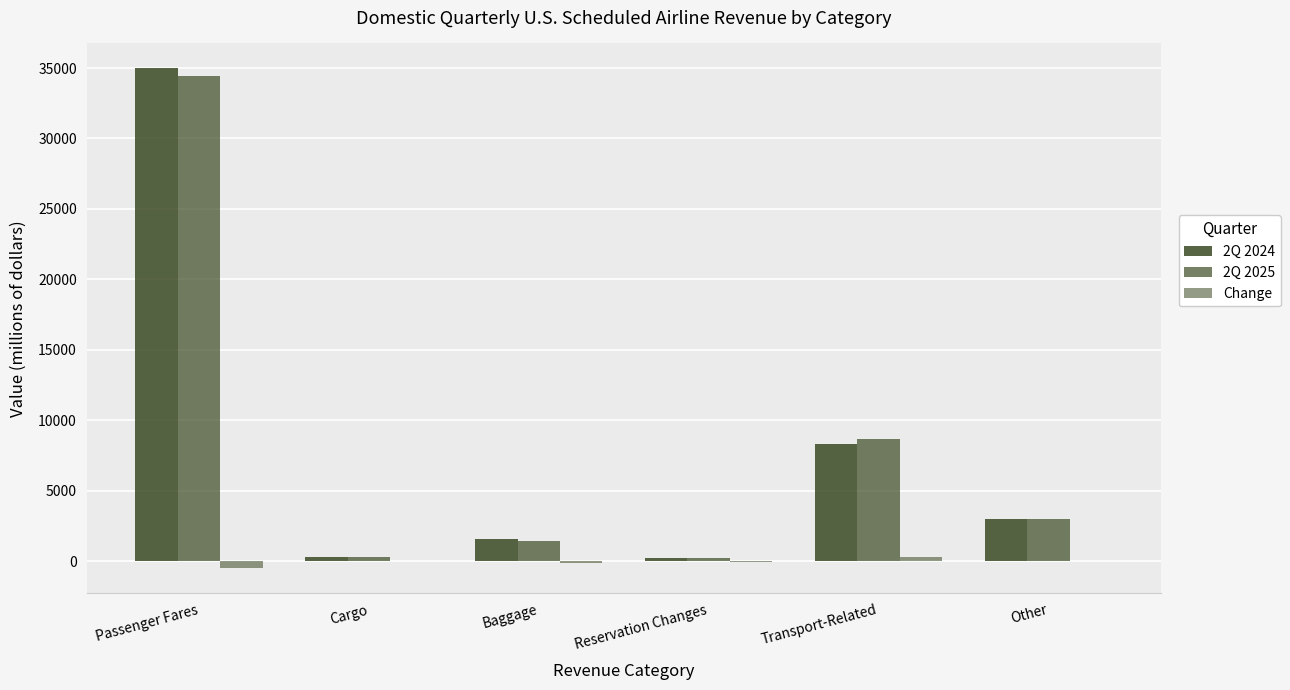

Are the bars horizontal?

No